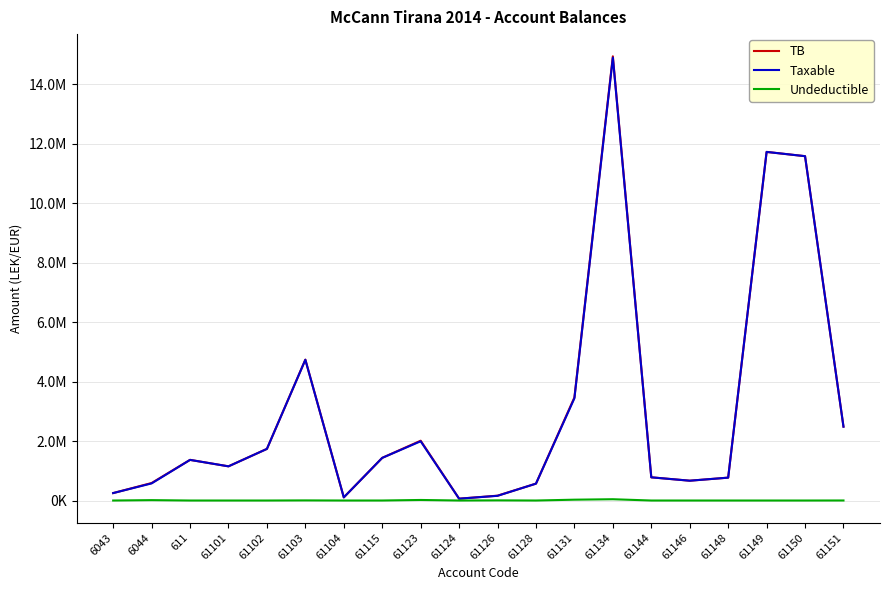

Rank the categories by TB value from lowest to highest.

61124, 61104, 61126, 6043, 61128, 6044, 61146, 61148, 61144, 61101, 611, 61115, 61102, 61123, 61151, 61131, 61103, 61150, 61149, 61134